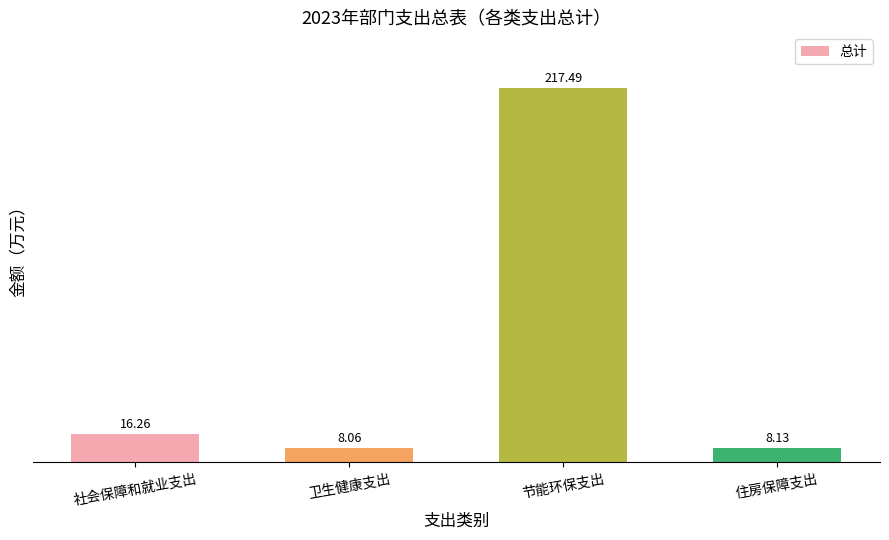

What is the change in value from 社会保障和就业支出 to 卫生健康支出?

-8.2